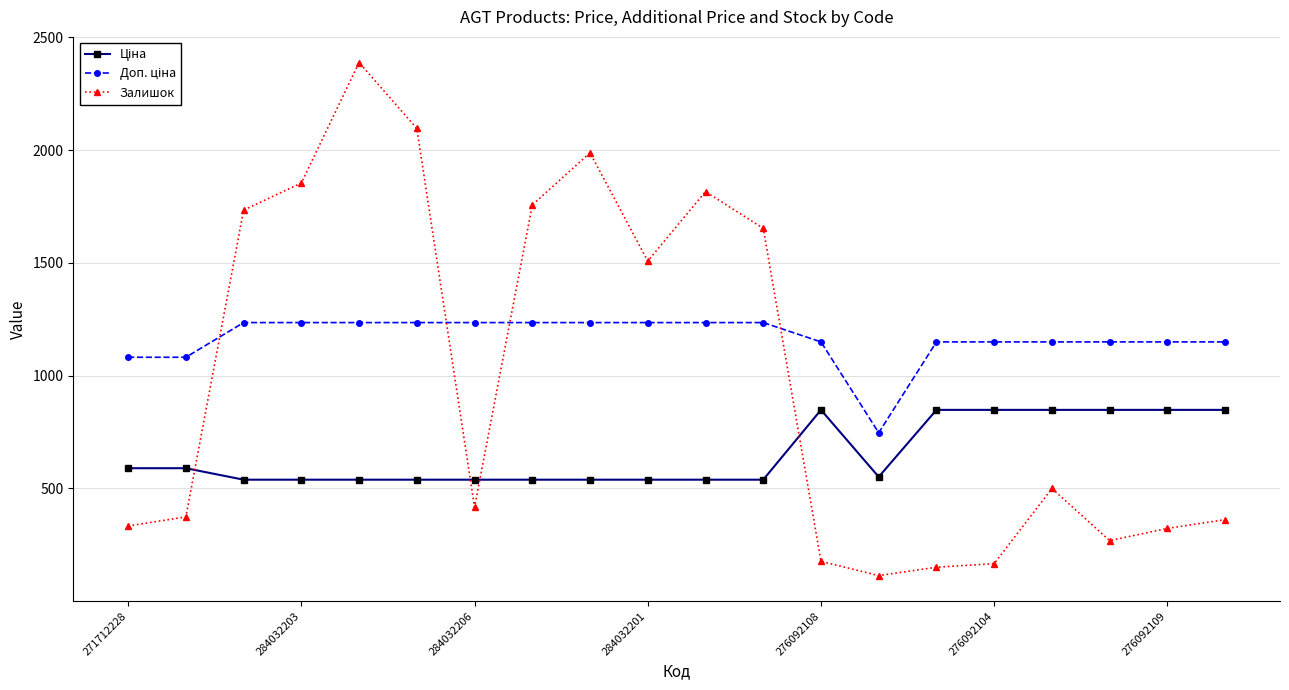

What is the smallest value displayed?

114.0